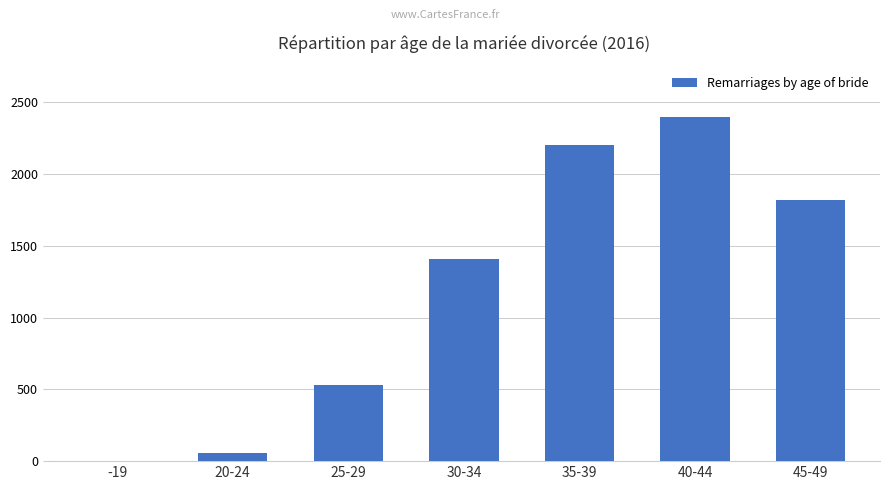

Which label corresponds to the largest value in the chart?

40-44